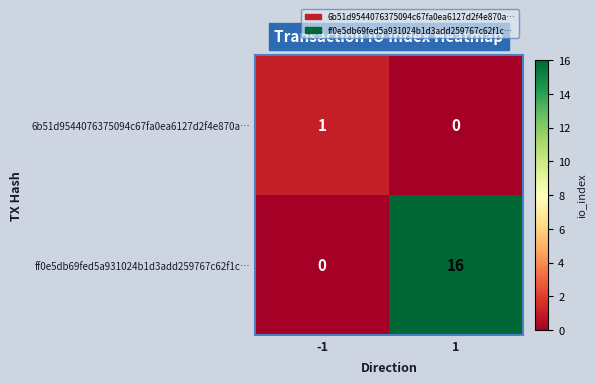

What is the total value across all series at 1?

16